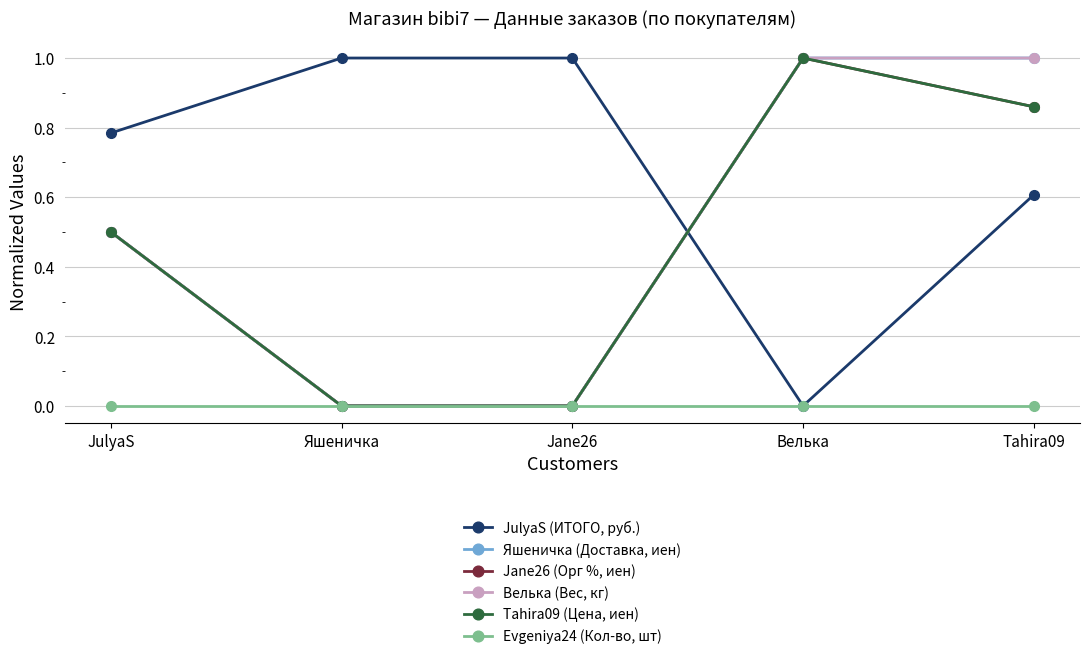

What is the total value across all series at Tahira09?

4.3